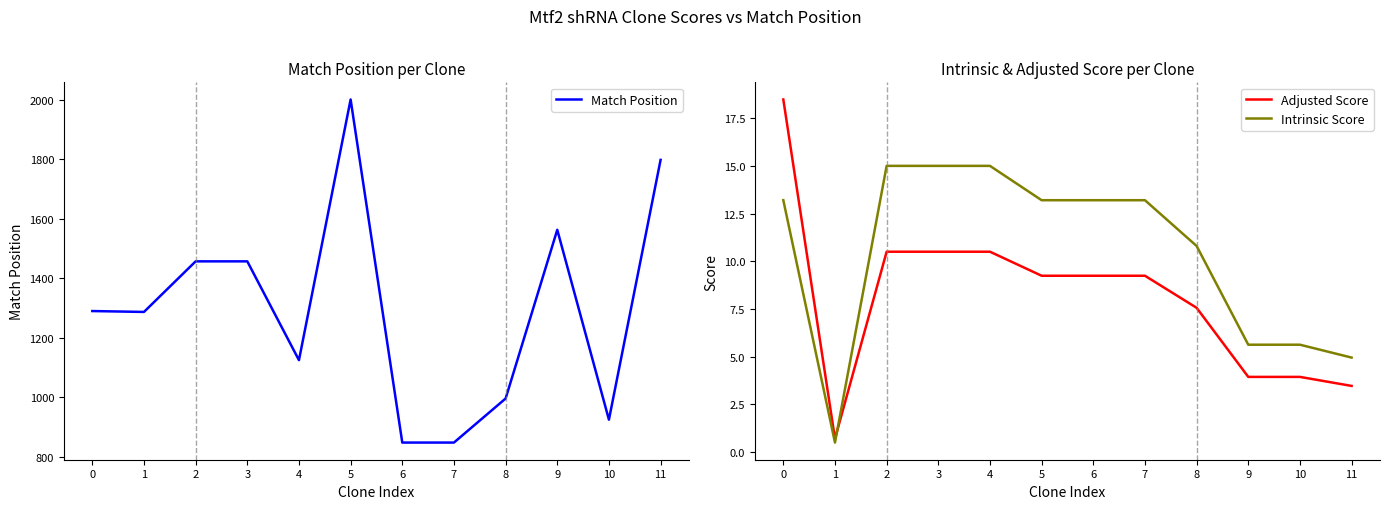

Reading left to right, list all the values displayed in this chart.

Match Position: 1290.0	1287.0	1457.0	1457.0	1125.0	2001.0	848.0	848.0	996.0	1563.0	925.0	1798.0
Adjusted Score: 18.5	0.7	10.5	10.5	10.5	9.2	9.2	9.2	7.6	3.9	3.9	3.5
Intrinsic Score: 13.2	0.5	15.0	15.0	15.0	13.2	13.2	13.2	10.8	5.6	5.6	5.0